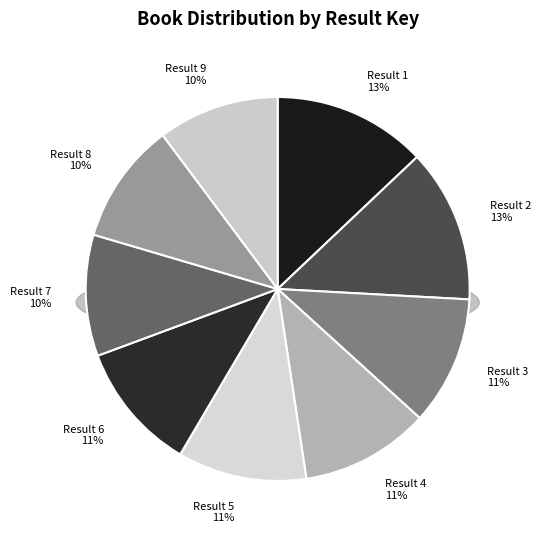

Does any single category account for the majority?

No